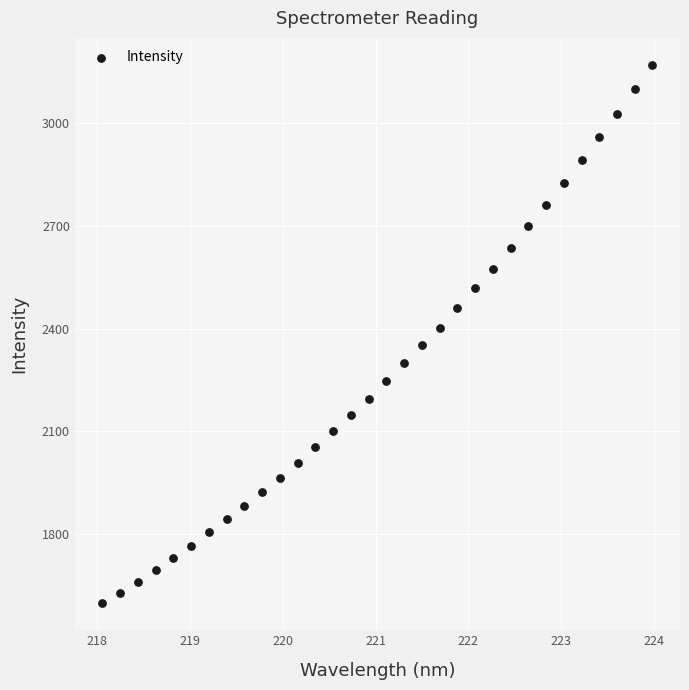

What is the range of X values (max minus min)?

5.9